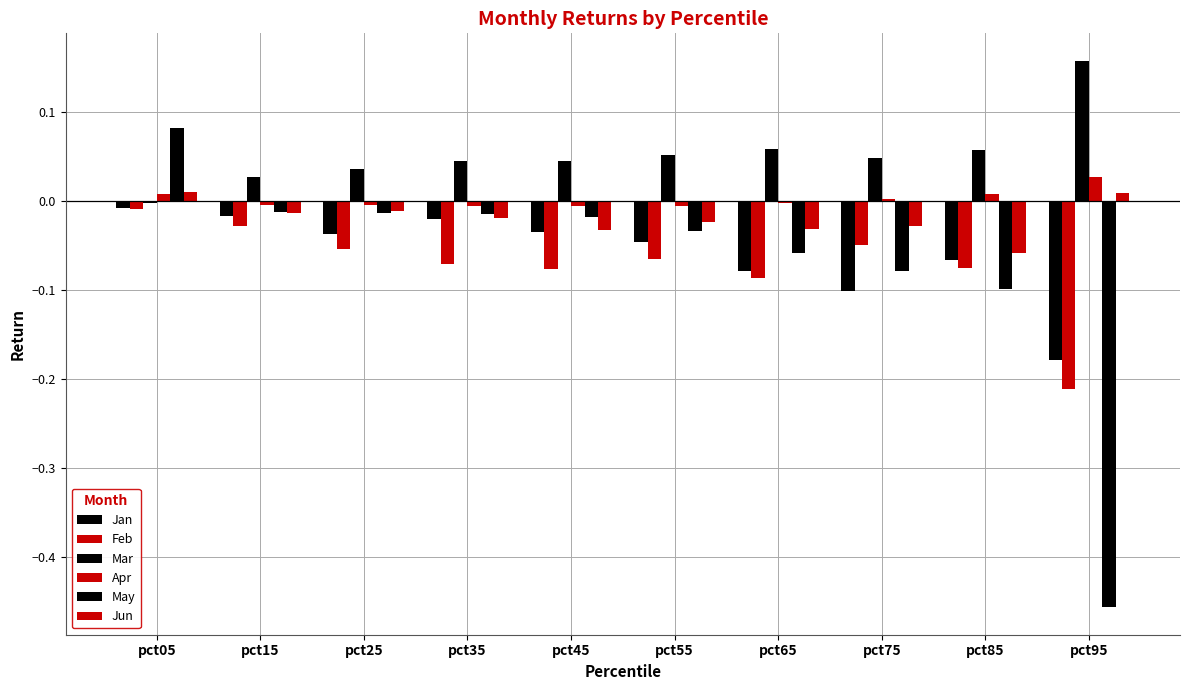

Are the bars horizontal?

No